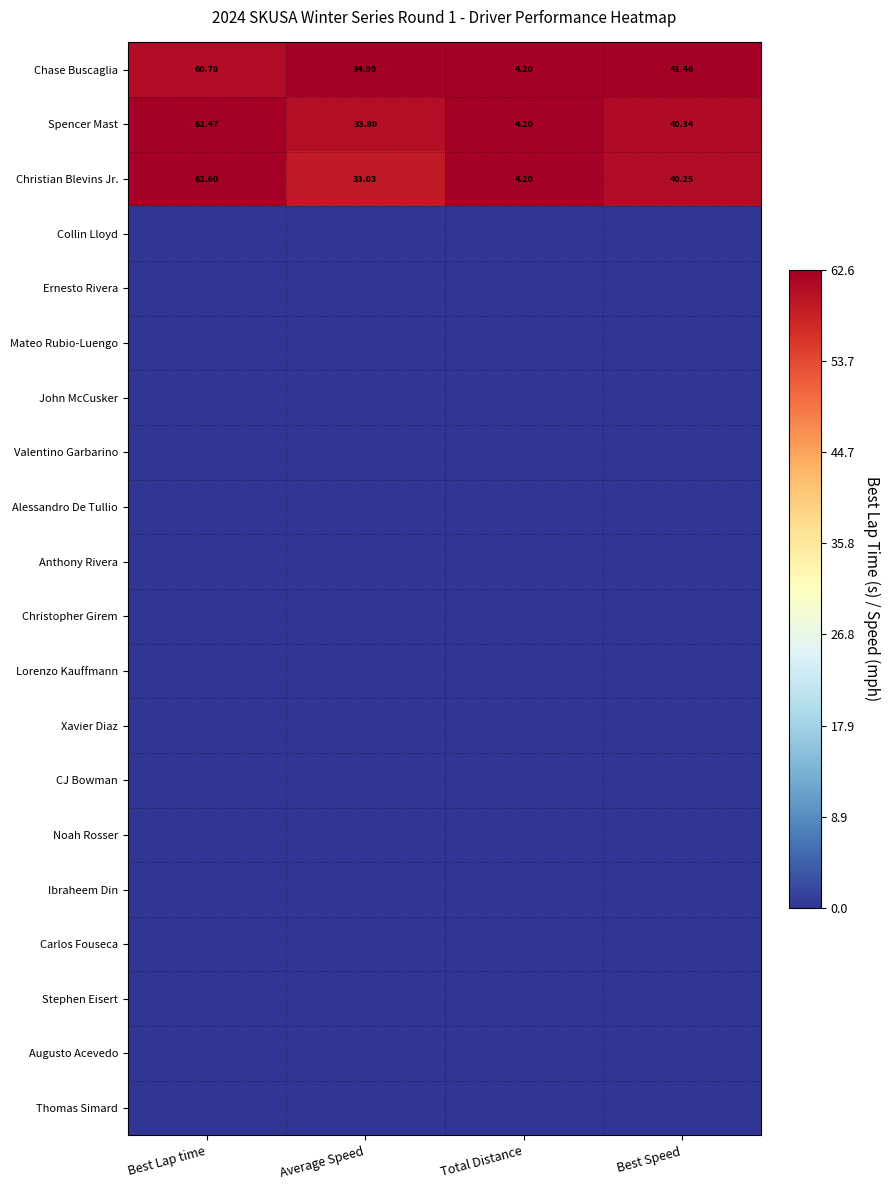

At which label does Christian Blevins Jr. first exceed 40?

Best Lap time